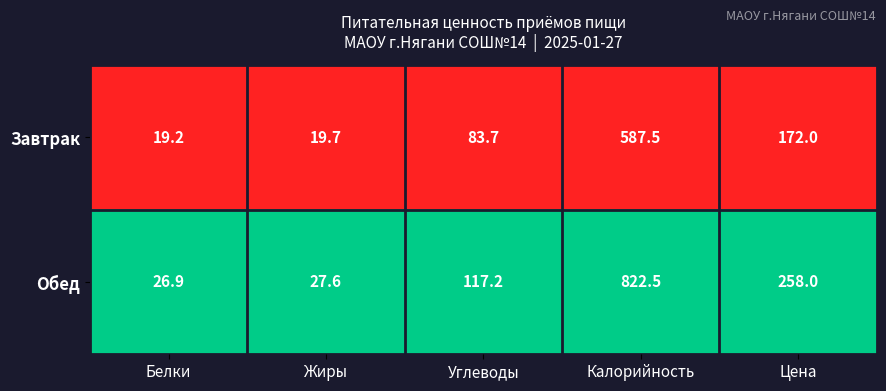

Reading left to right, extract all data points from this chart.

Завтрак: 19.2	19.7	83.7	587.5	172.0
Обед: 26.9	27.6	117.2	822.5	258.0